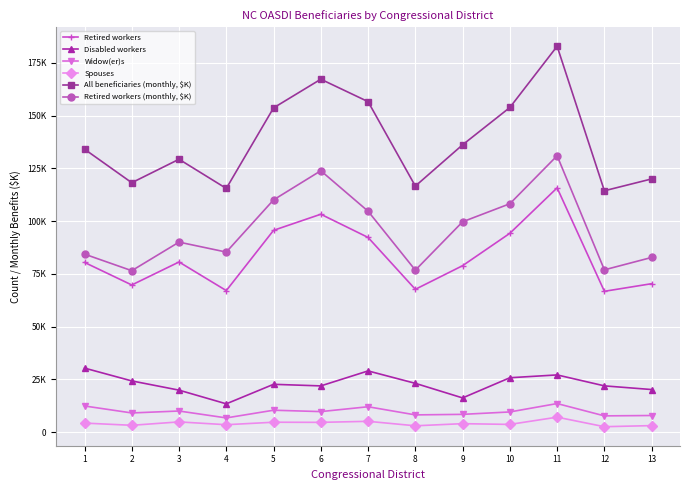

At which label is All beneficiaries (monthly, $K) closest to 148607?

5